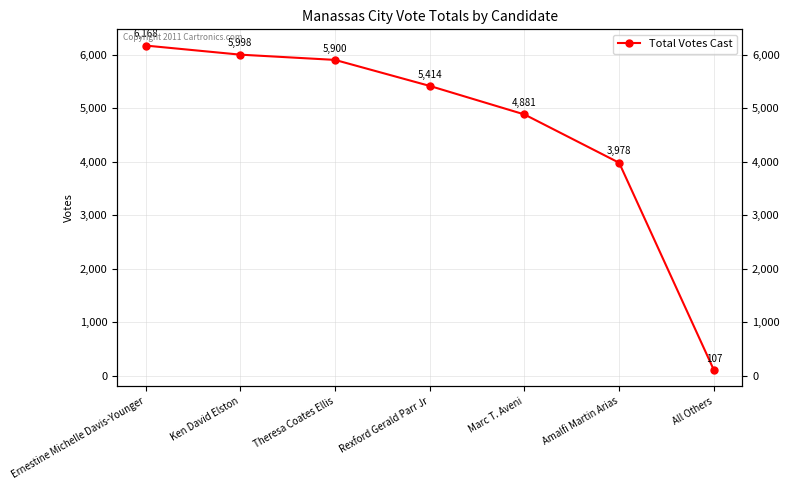

Read the value at Ernestine Michelle Davis-Younger.

6168